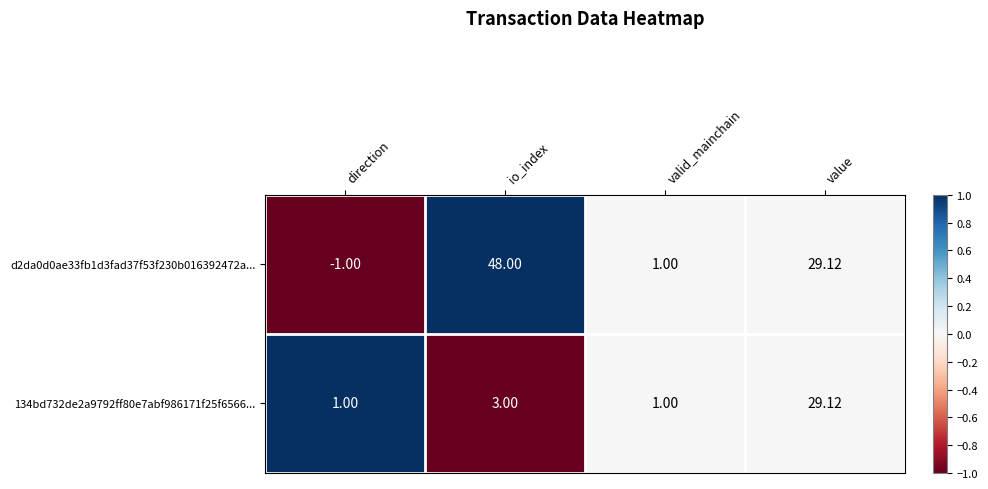

Which category has the highest value in the d2da0d0ae33fb1d3fad37f53f230b016392472a... series?

io_index